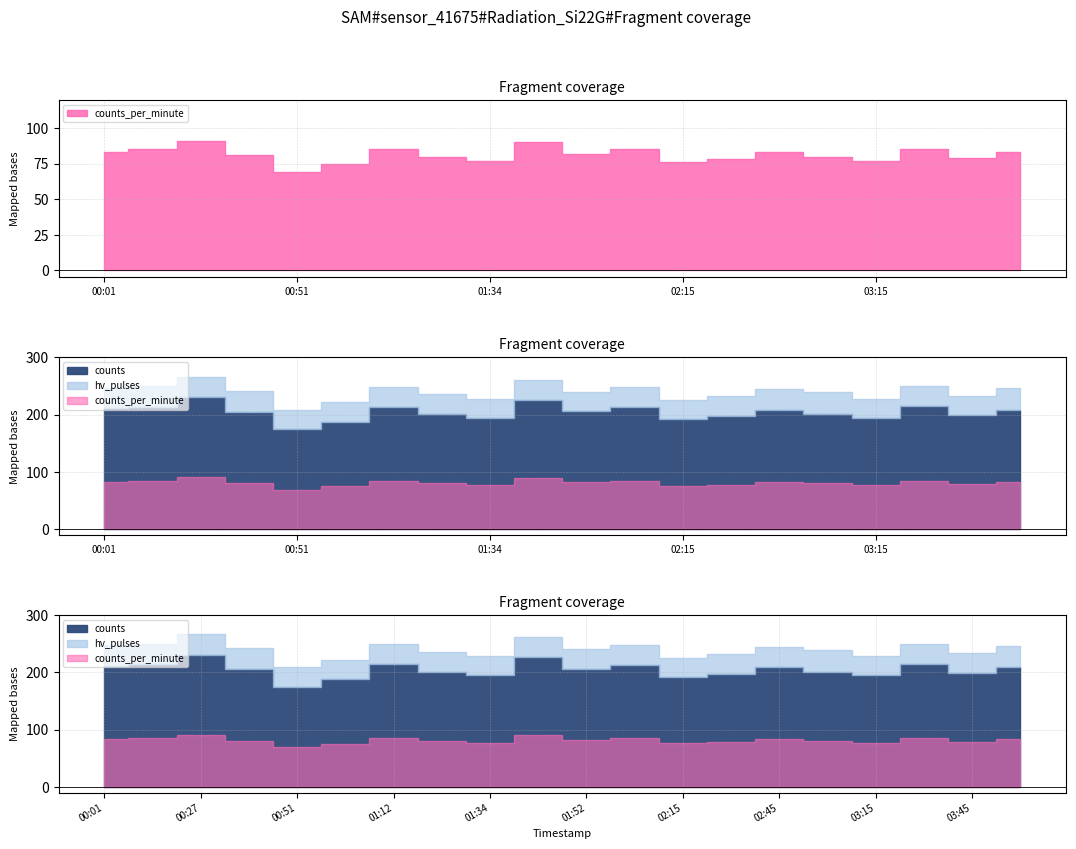

What is the approximate value of counts_per_minute at 04:00, to the nearest 5?

85